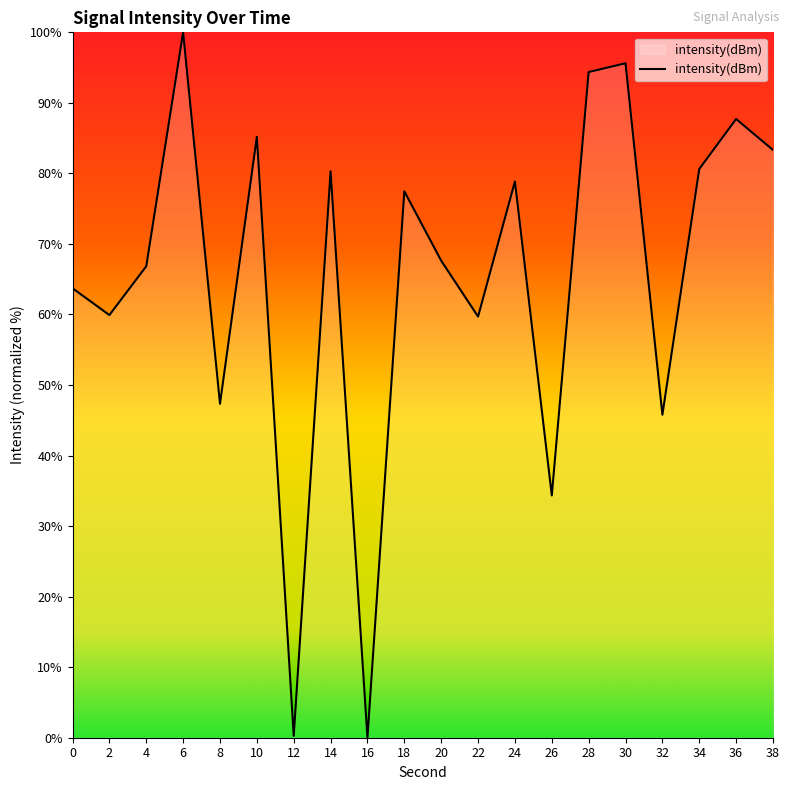

The value at 18 is 39.8. True or false?

False